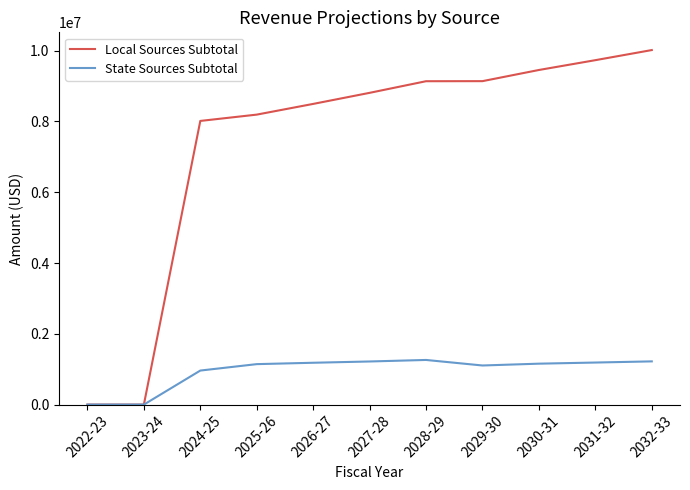

How many values in the State Sources Subtotal series are below 1156037?

5